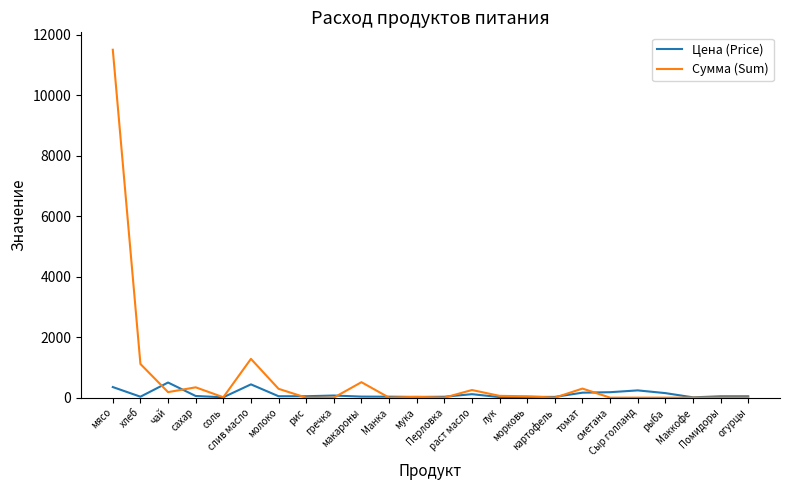

Which series has the largest total across all categories?

Сумма (Sum)